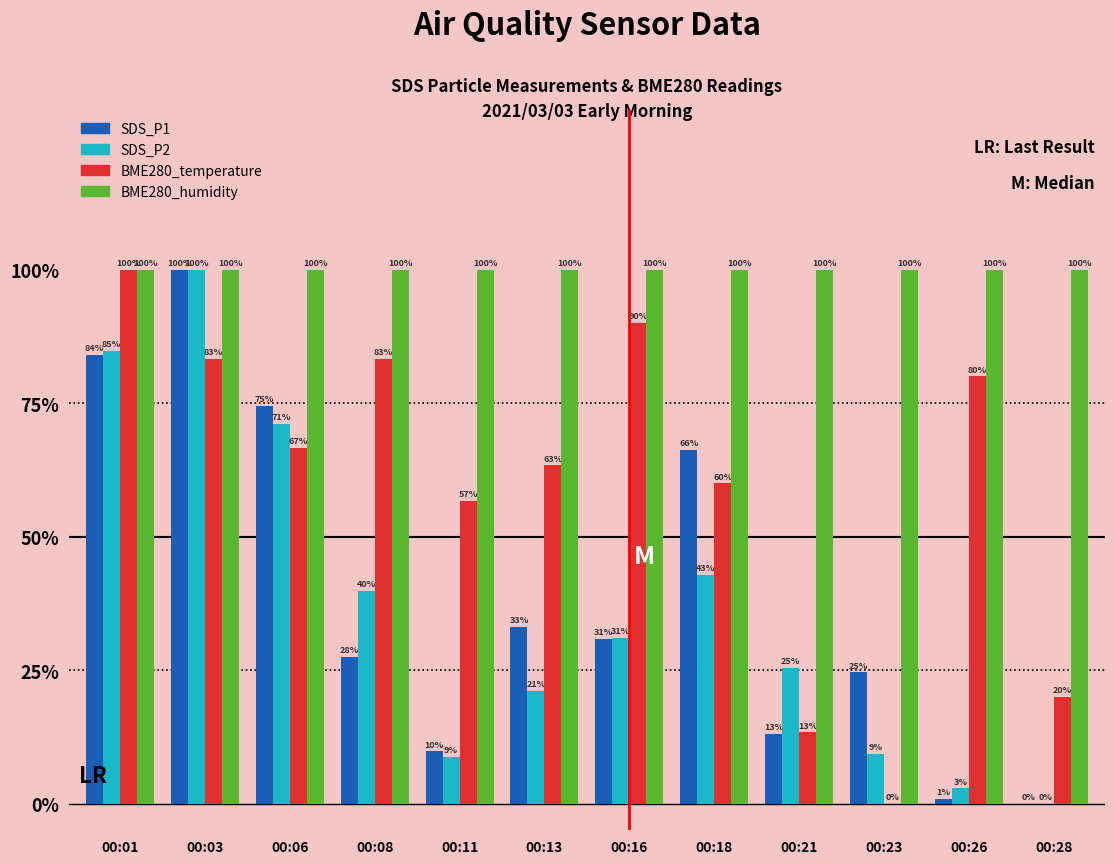

Is it true that BME280_humidity equals 100.0 at 00:23?

True